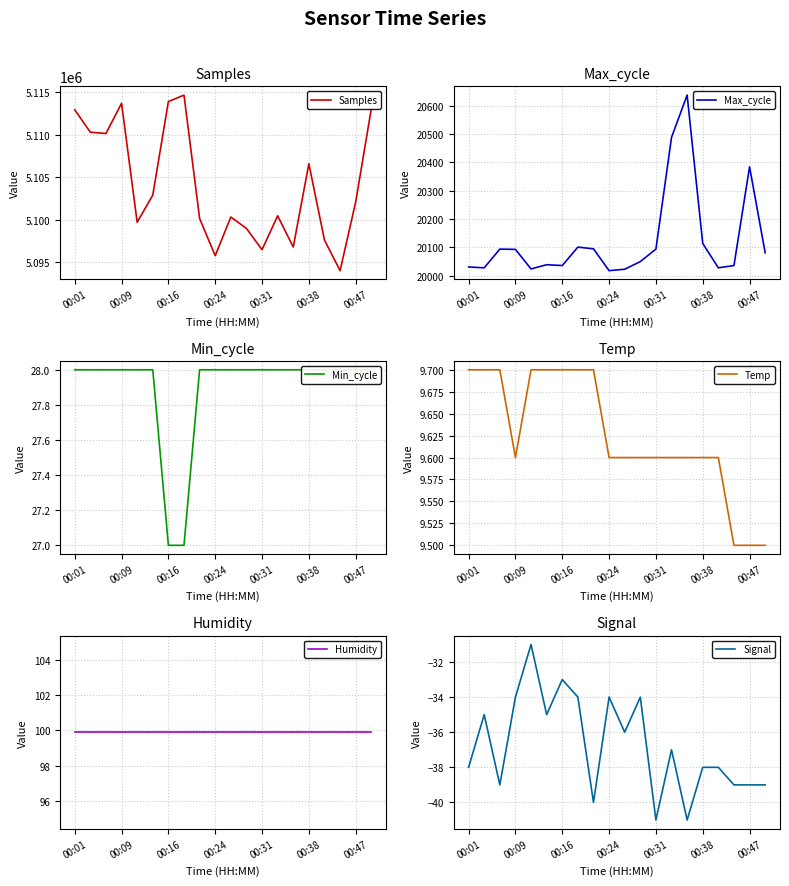

In Max_cycle, how many points are higher than both neighbors (excluding endpoints)?

5